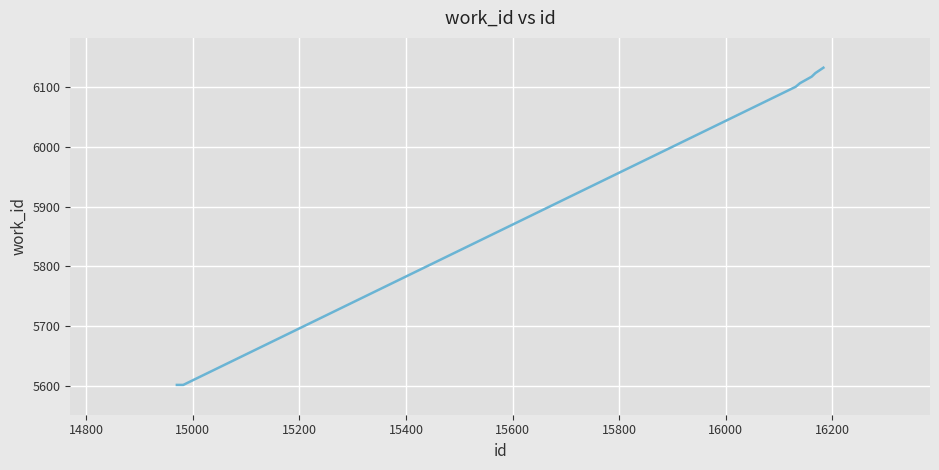

What is the maximum value shown in the chart?

6133